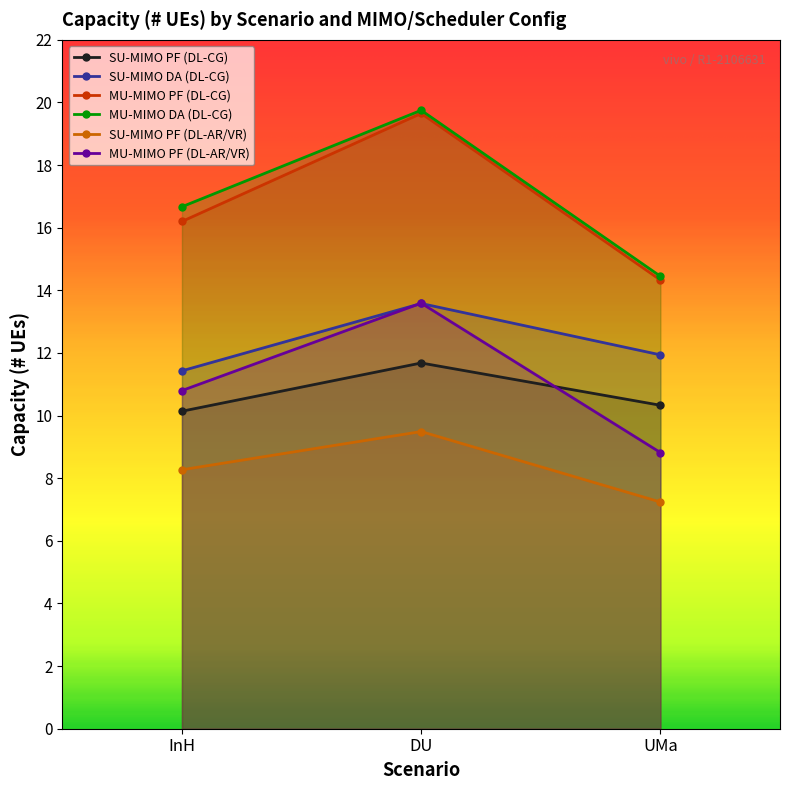

Which series has the largest total across all categories?

MU-MIMO DA (DL-CG)